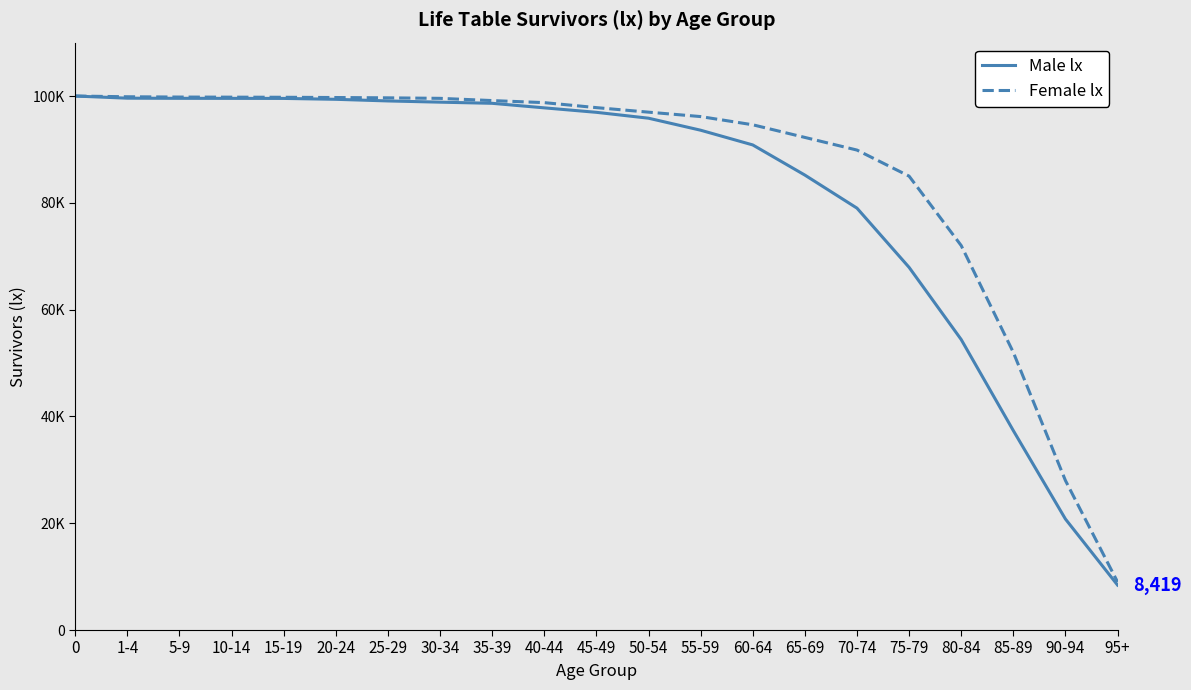

Does the chart display data point markers on the line(s)?

No